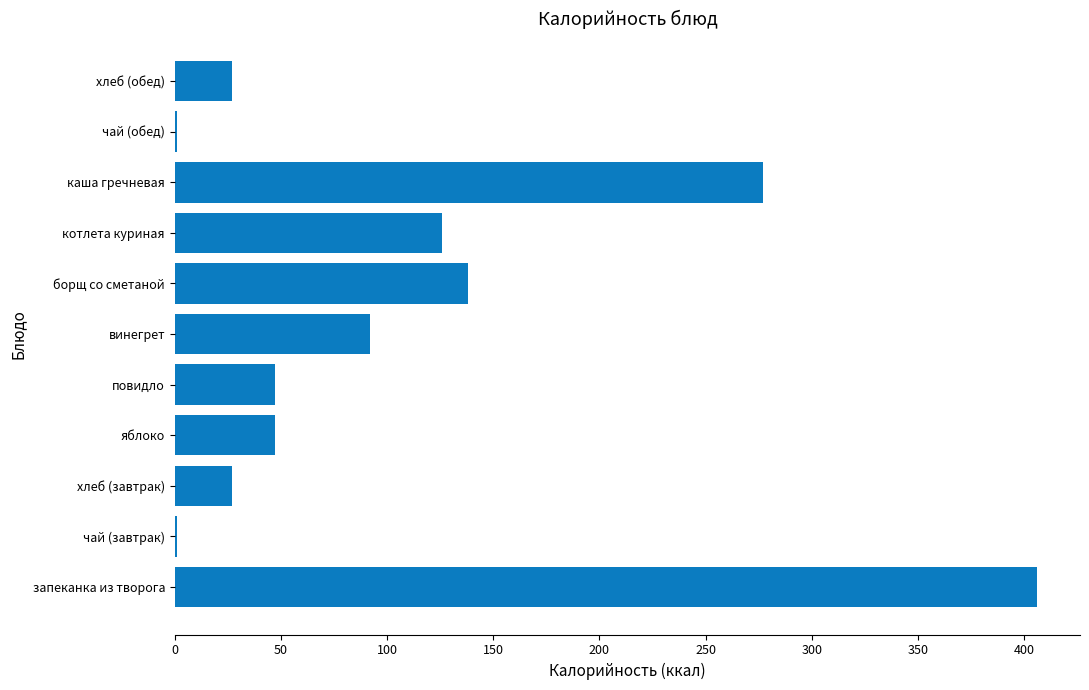

True or false: the data shows 47 at яблоко.

True